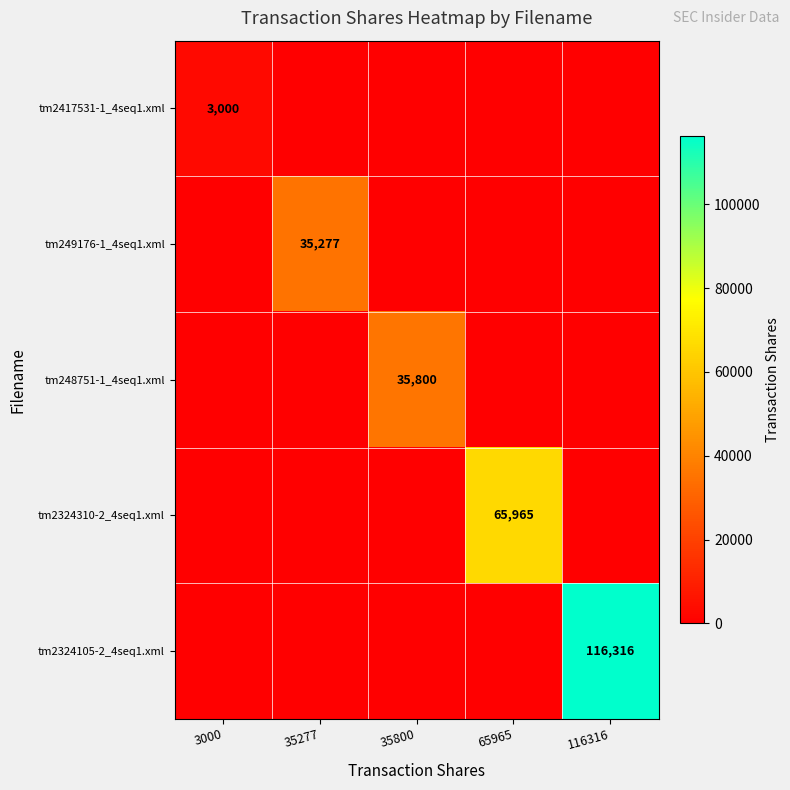

The value of tm2324310-2_4seq1.xml at 65965 is 92263. True or false?

False